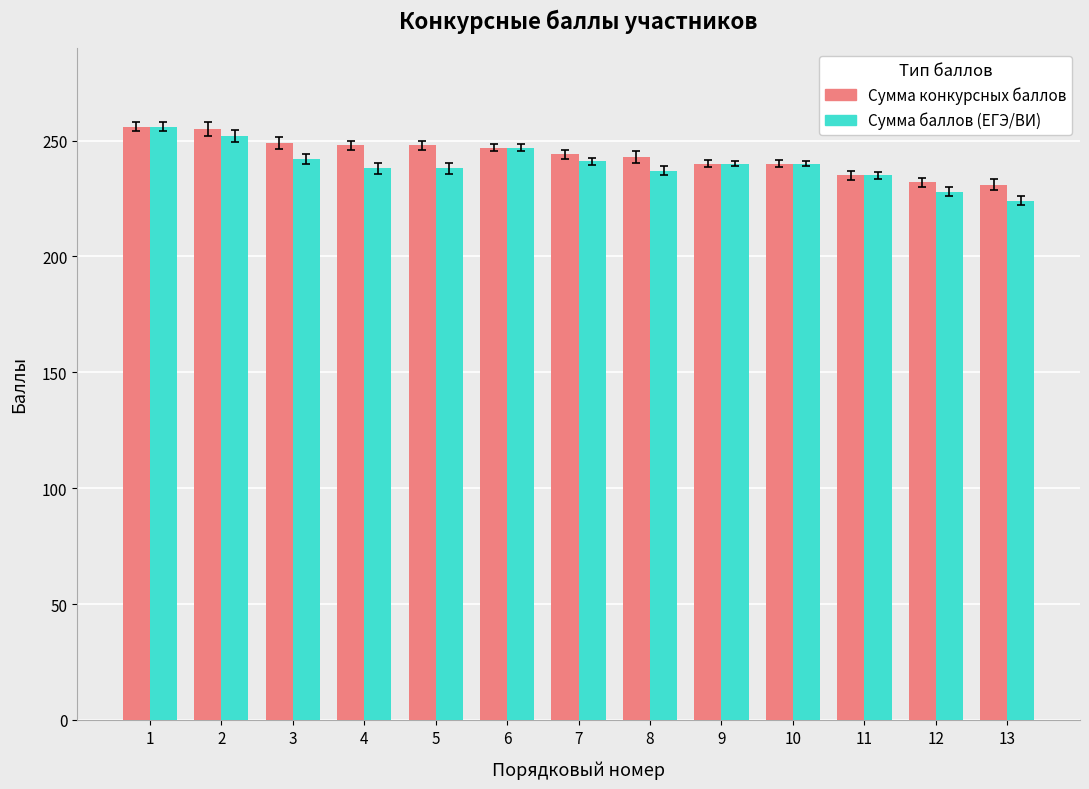

What is the greatest value displayed?

256